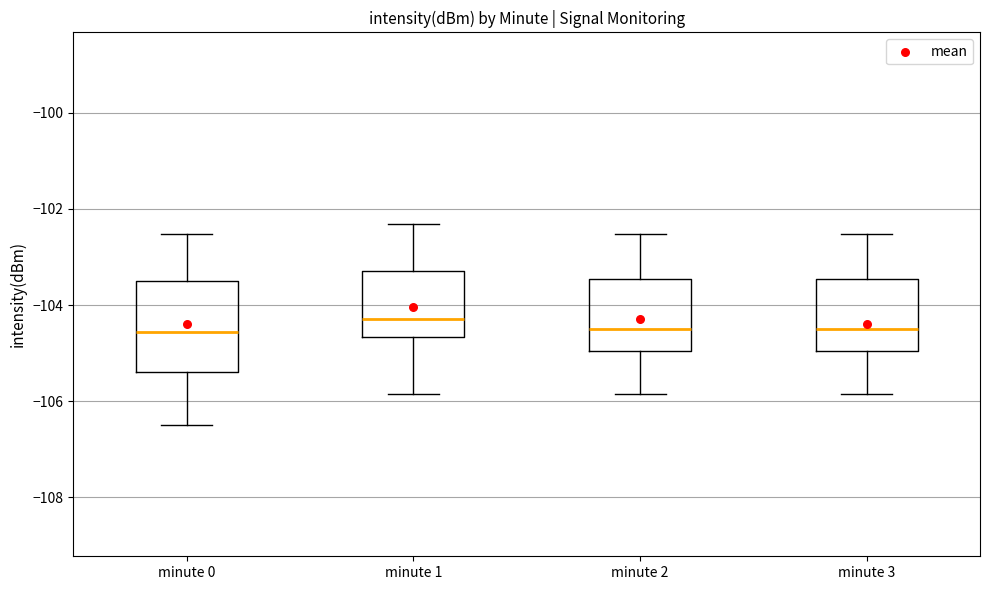

Where does the upper whisker of the box for minute 1 end on the y-axis? The values are not printed on the chart, so give them approximately, as read against the axis.

-102.4